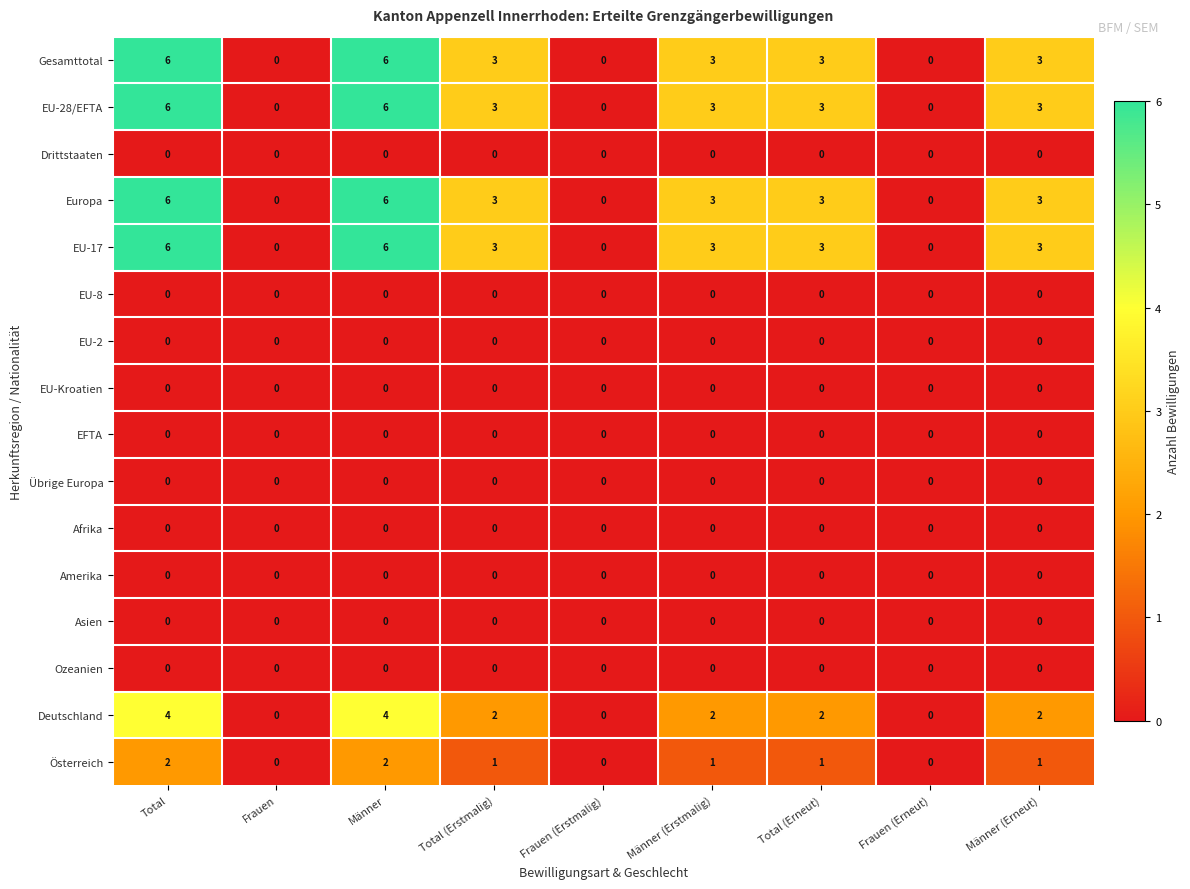

Is the value of Deutschland at Total greater than the value of Asien at Total (Erneut)?

Yes